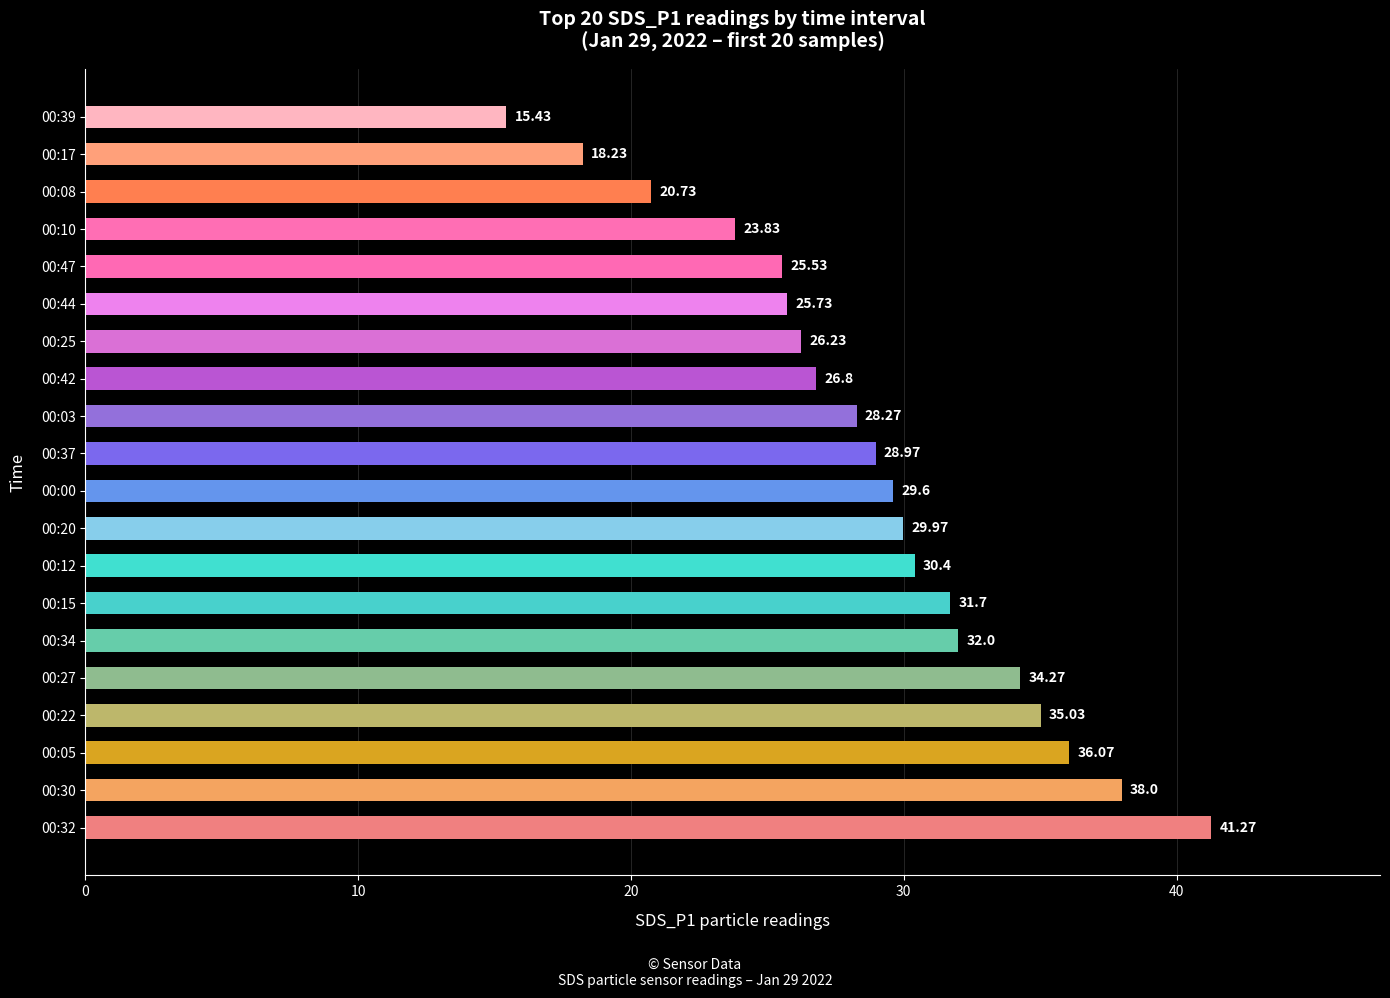

What is the sum of the values at 00:37 and 00:39?

44.4